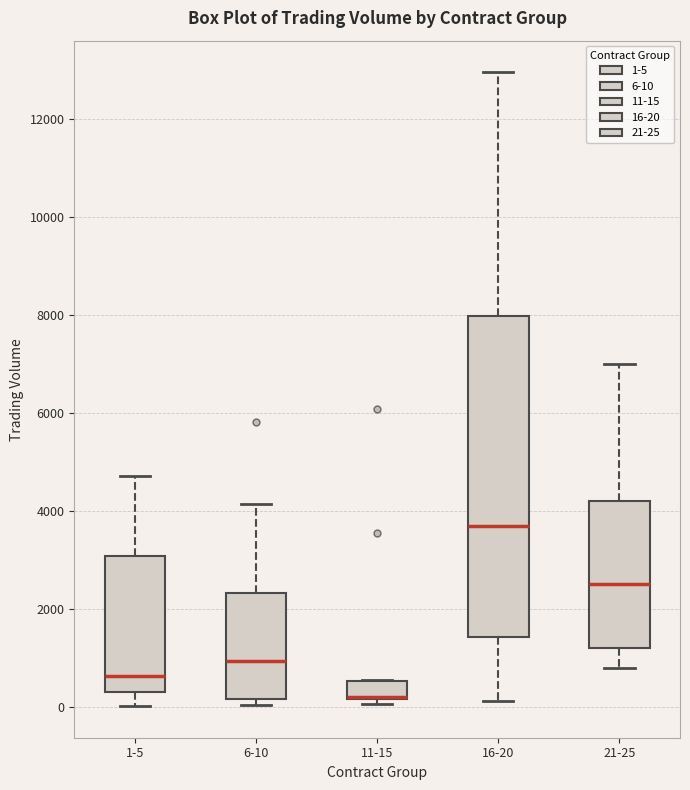

Comparing the boxes themselves (not the whiskers), which one is the tallest?

16-20